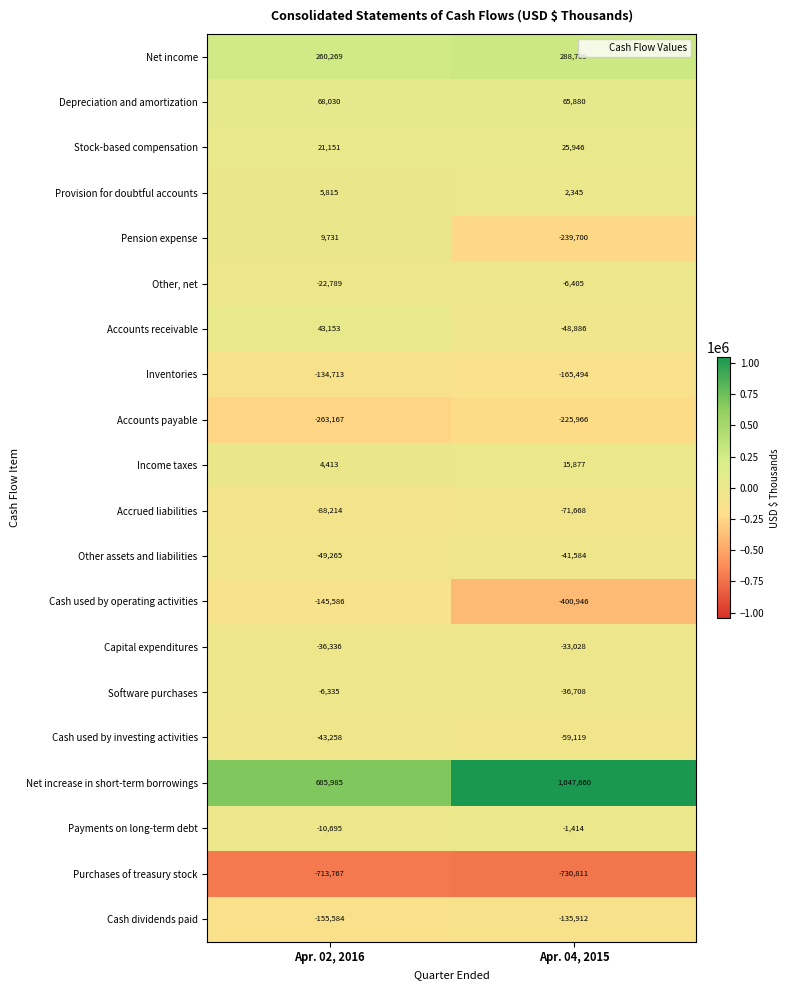

Which series changed the most between Apr. 02, 2016 and Apr. 04, 2015?

Net increase in short-term borrowings